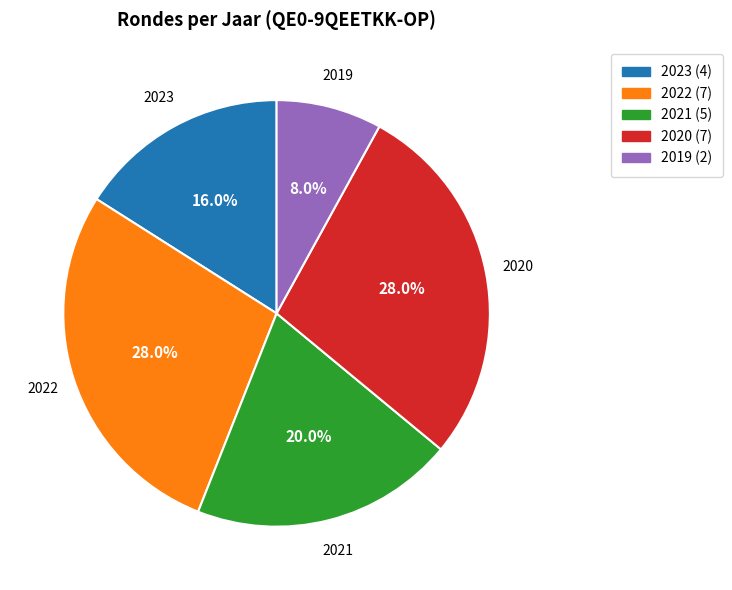

Which slice is the smallest?

2019